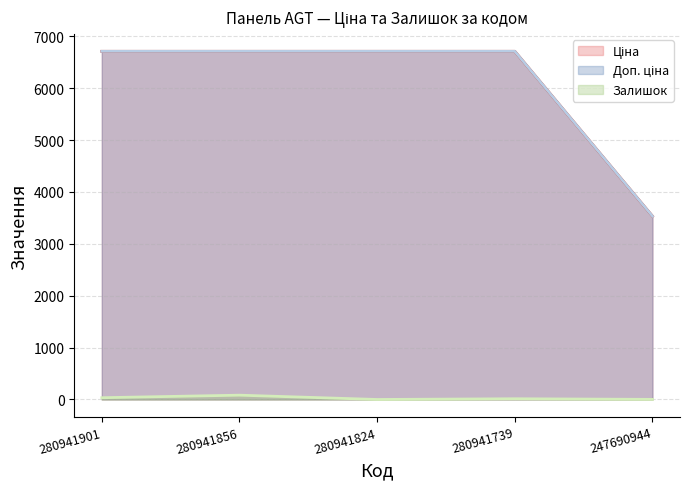

What is the sum of the Залишок values at 280941739 and 280941901?

48.0